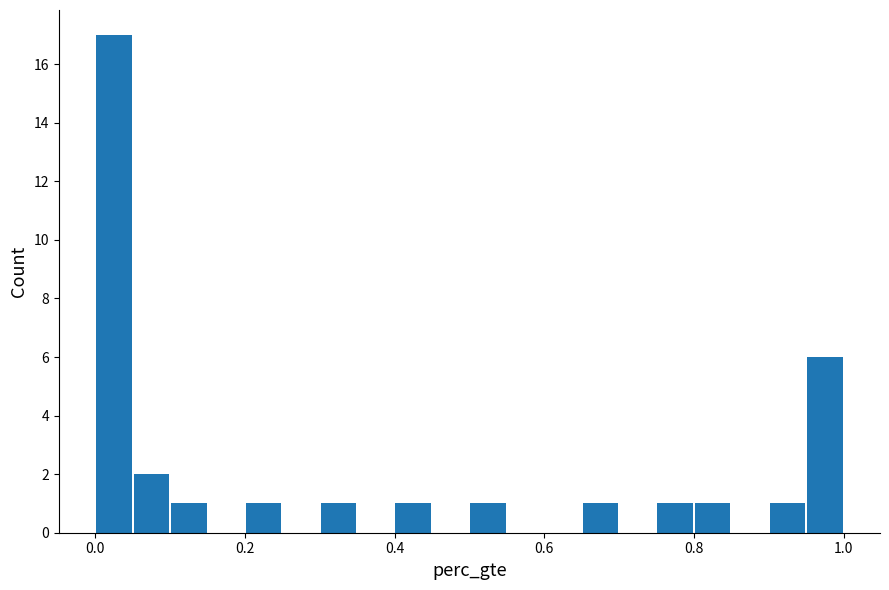

Around what value on the x-axis is the tallest bar? Give the approximate position of its centre, as read against the axis.

0.02